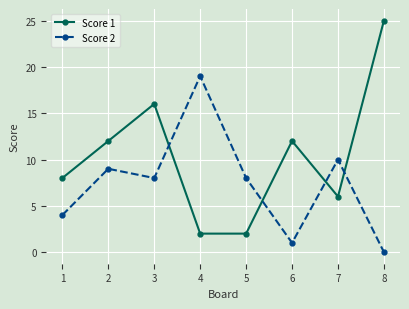

True or false: Score 1 has a value of 12 at 6.

True